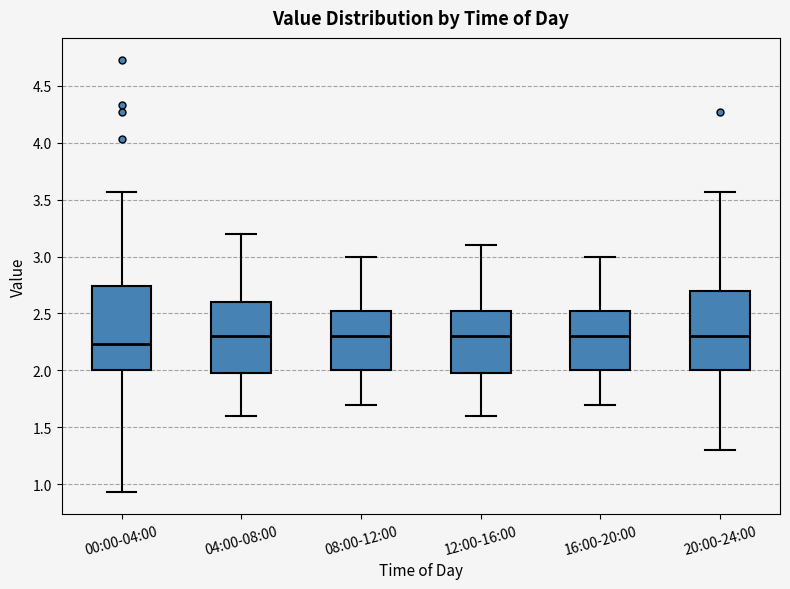

Reading left to right, read every box against the y-axis: the position of its median line, the range the box covers, and the ends of its whiskers. The values are not printed on the chart, so give them approximately, as read against the axis.

00:00-04:00: median 2.25, box 2.00 to 2.75, whiskers 0.95 to 3.55
04:00-08:00: median 2.30, box 2.00 to 2.60, whiskers 1.60 to 3.20
08:00-12:00: median 2.30, box 2.00 to 2.55, whiskers 1.70 to 3.00
12:00-16:00: median 2.30, box 2.00 to 2.55, whiskers 1.60 to 3.10
16:00-20:00: median 2.30, box 2.00 to 2.55, whiskers 1.70 to 3.00
20:00-24:00: median 2.30, box 2.00 to 2.70, whiskers 1.30 to 3.55